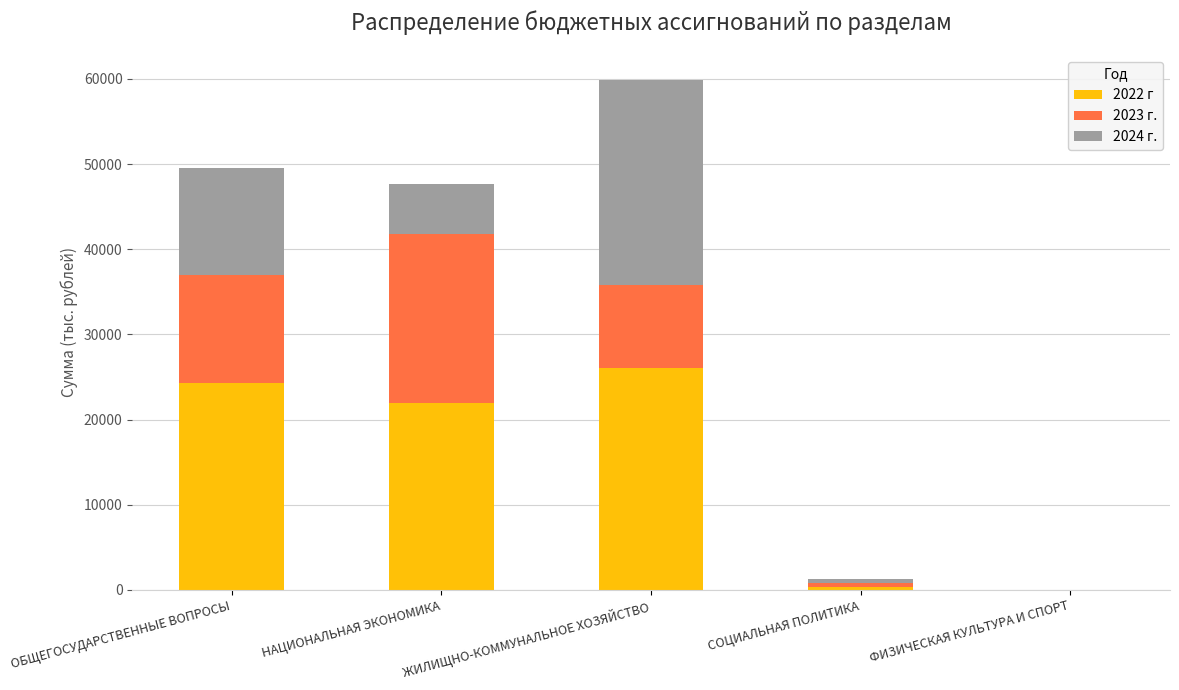

What are all the series names shown in the legend?

2022 г, 2023 г., 2024 г.